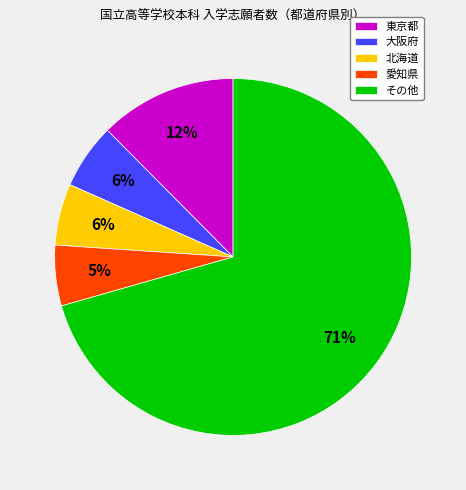

Which category has the biggest portion of the pie?

その他